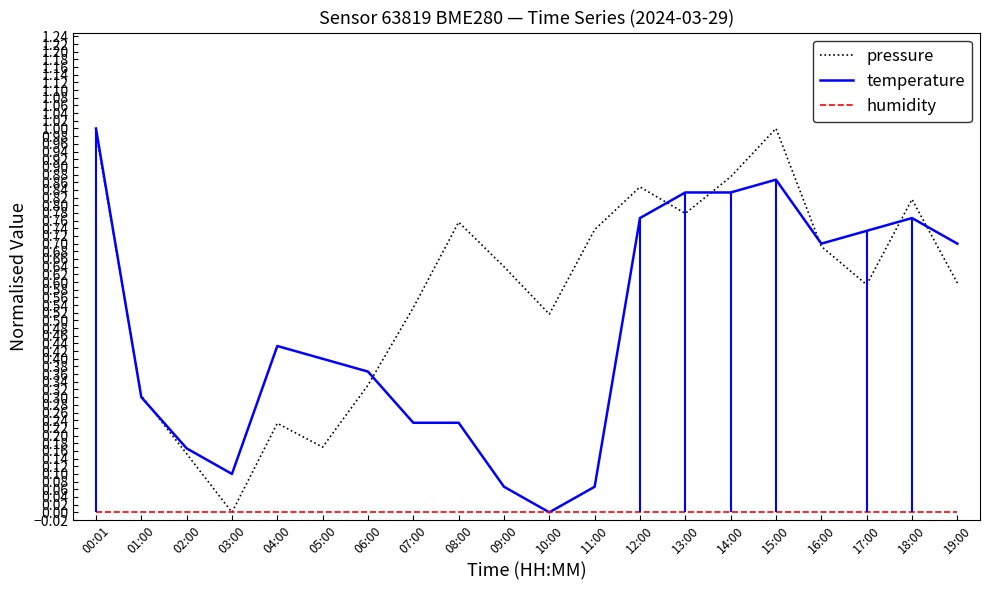

How many interior local peaks does the temperature series have?

3